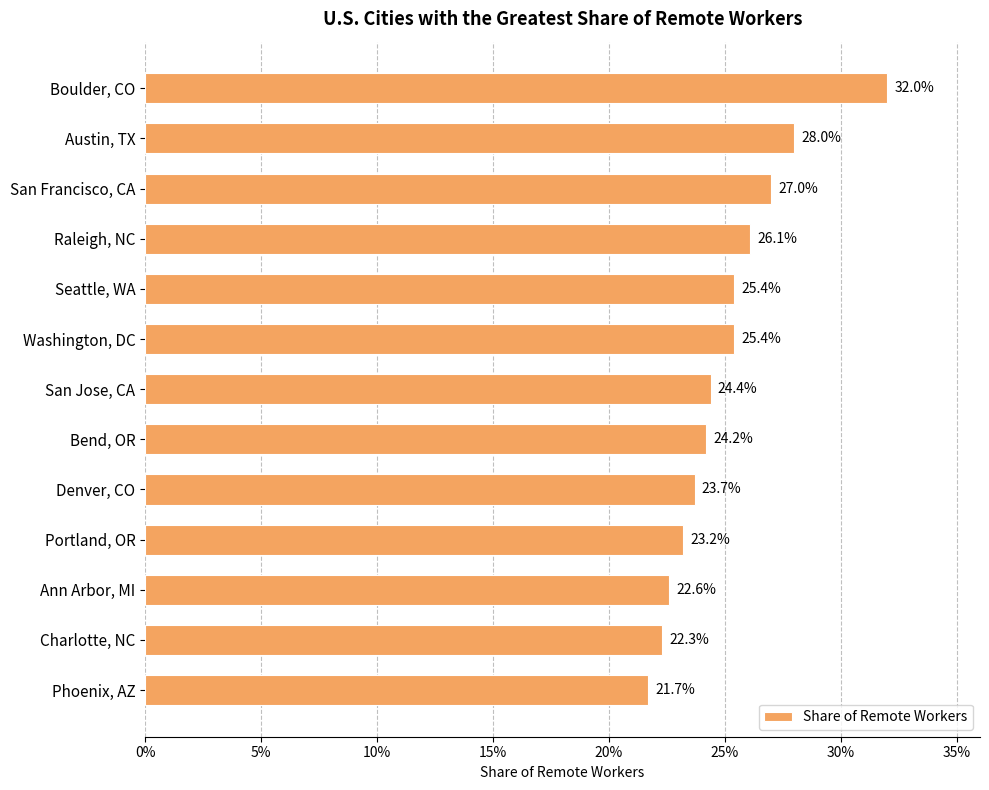

What is the minimum value shown in the chart?

0.2